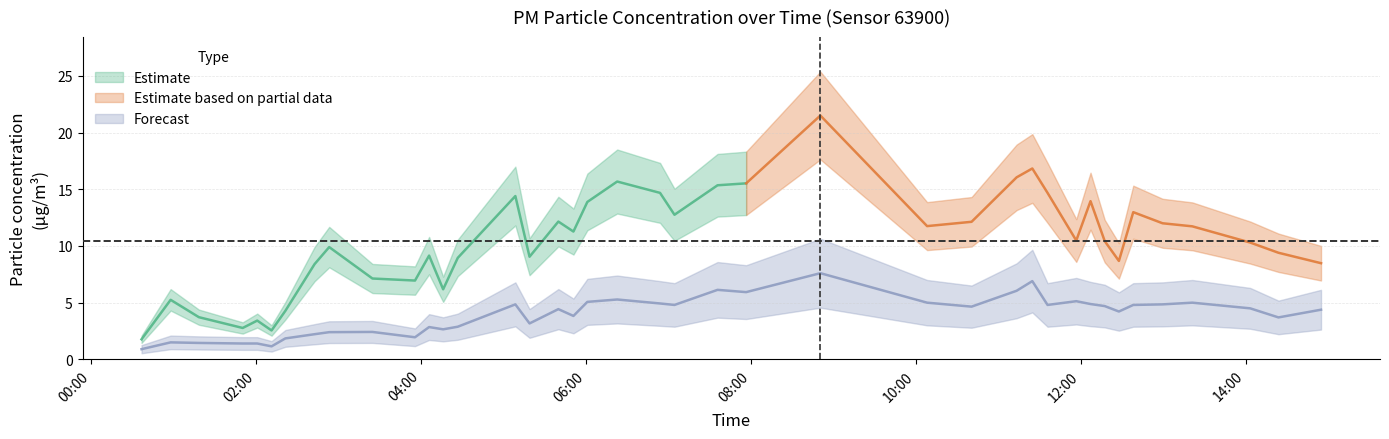

What is the difference between the maximum and minimum values?

6.7